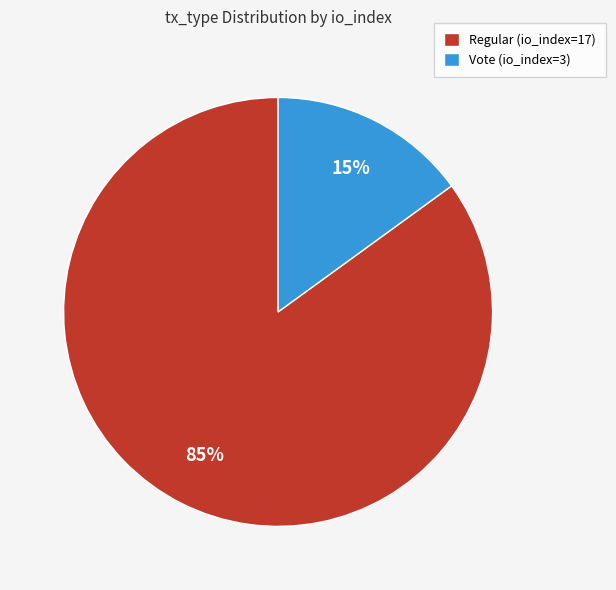

To the nearest percent, what is the combined percentage of Vote (io_index=3) and Regular (io_index=17)?

100%